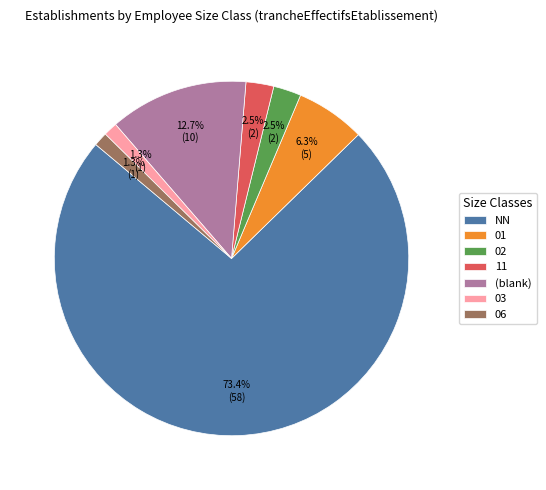

Does NN account for over 50% of the chart?

Yes